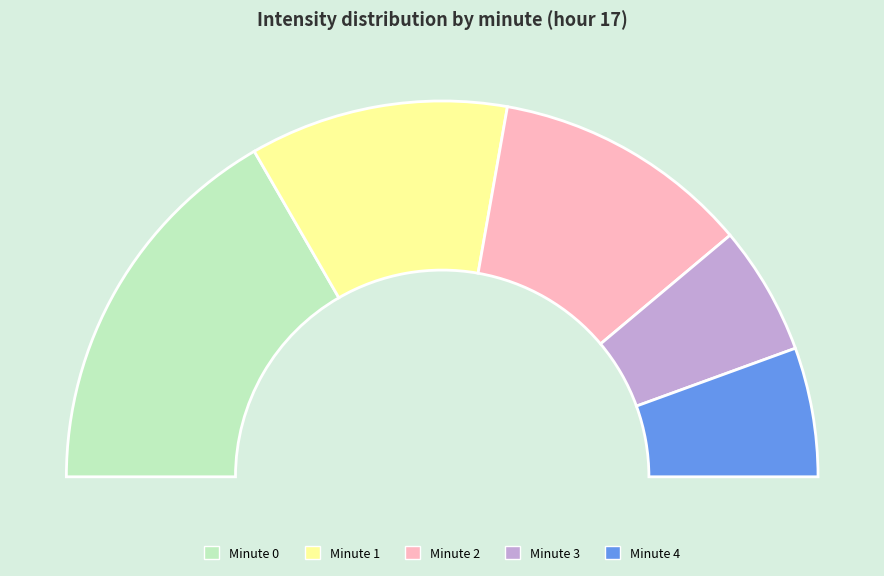

Which category has the smallest portion of the pie?

3